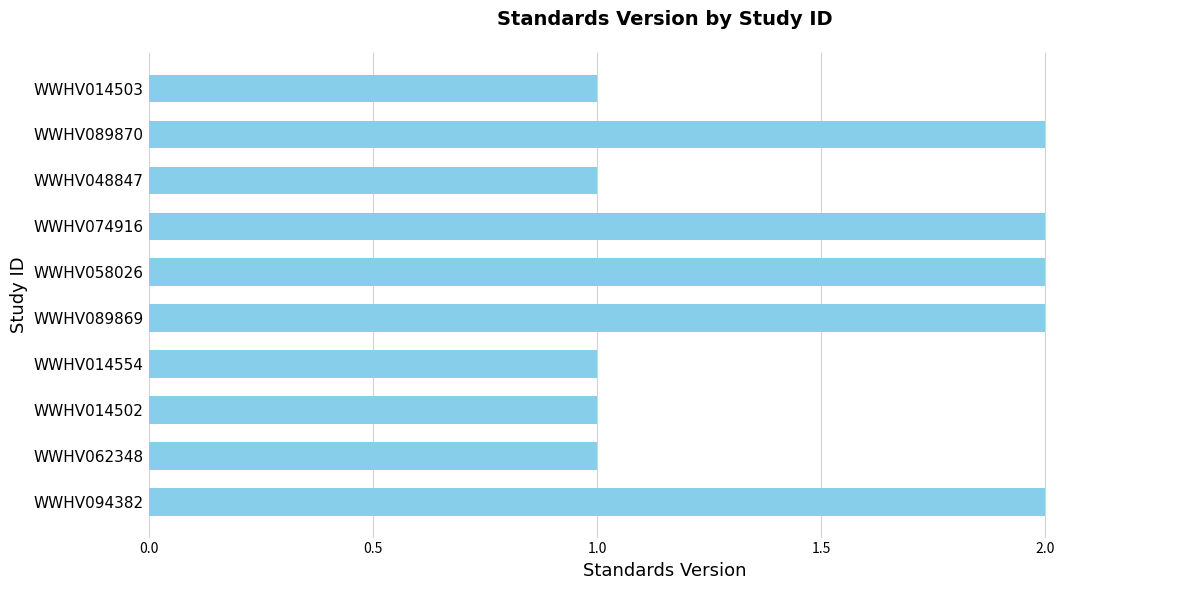

Are the bars horizontal?

Yes